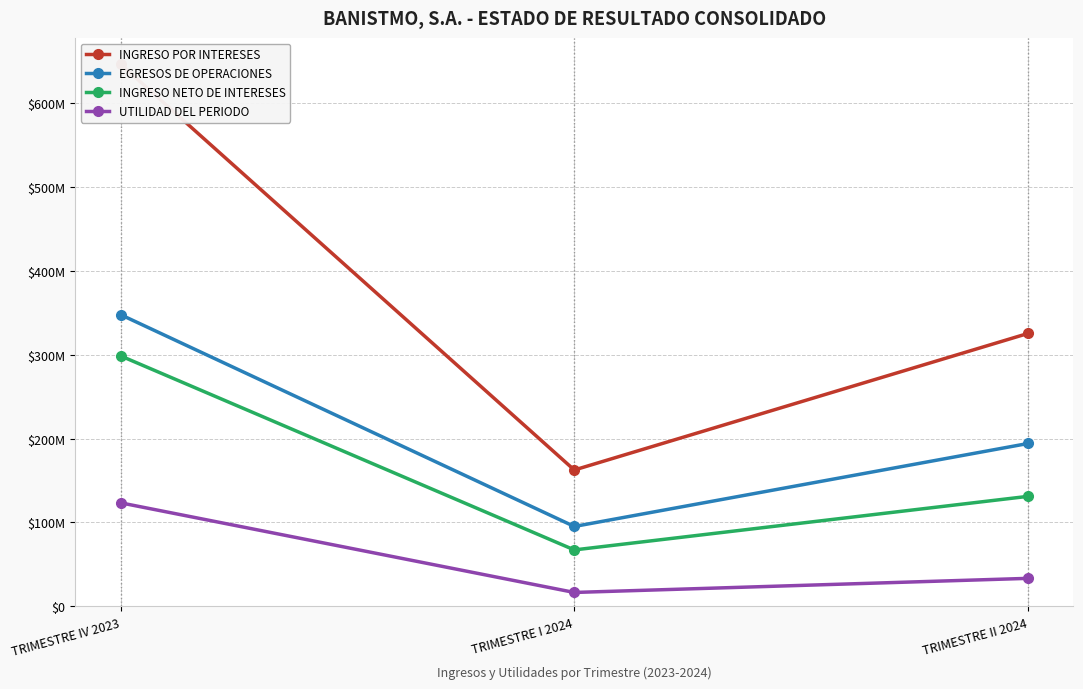

Read the UTILIDAD DEL PERIODO value at TRIMESTRE I 2024.

16609069.3